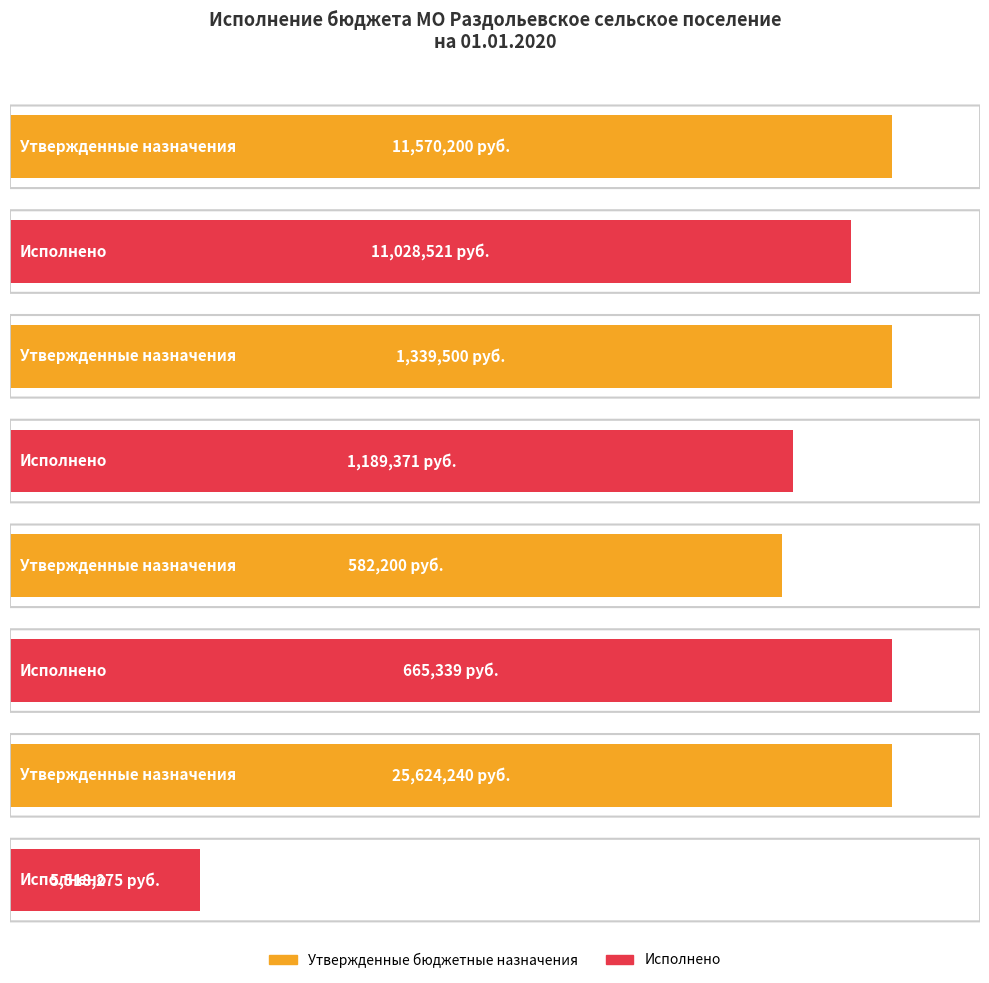

What is the average value of the Утвержденные бюджетные назначения series?

9779035.0